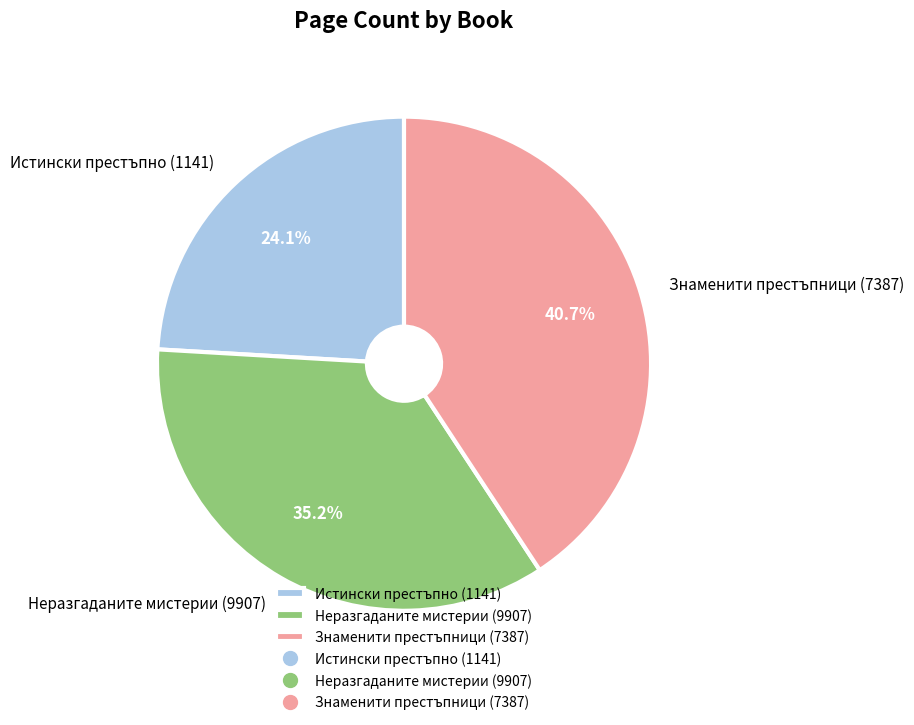

Is it true that Знаменити престъпници (7387) is 41% of the pie?

True